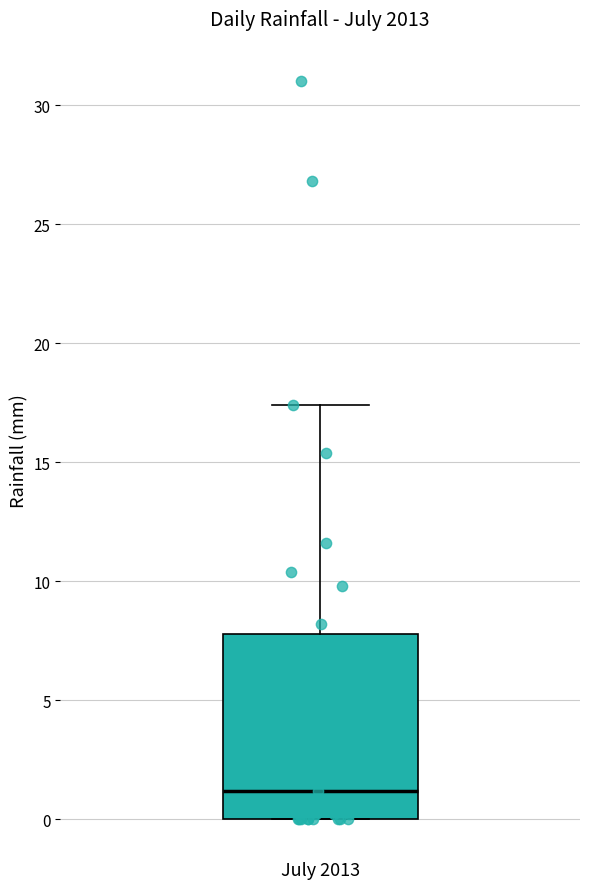

Where is the upper edge of the box for July 2013 on the y-axis? The values are not printed on the chart, so give them approximately, as read against the axis.

8.0